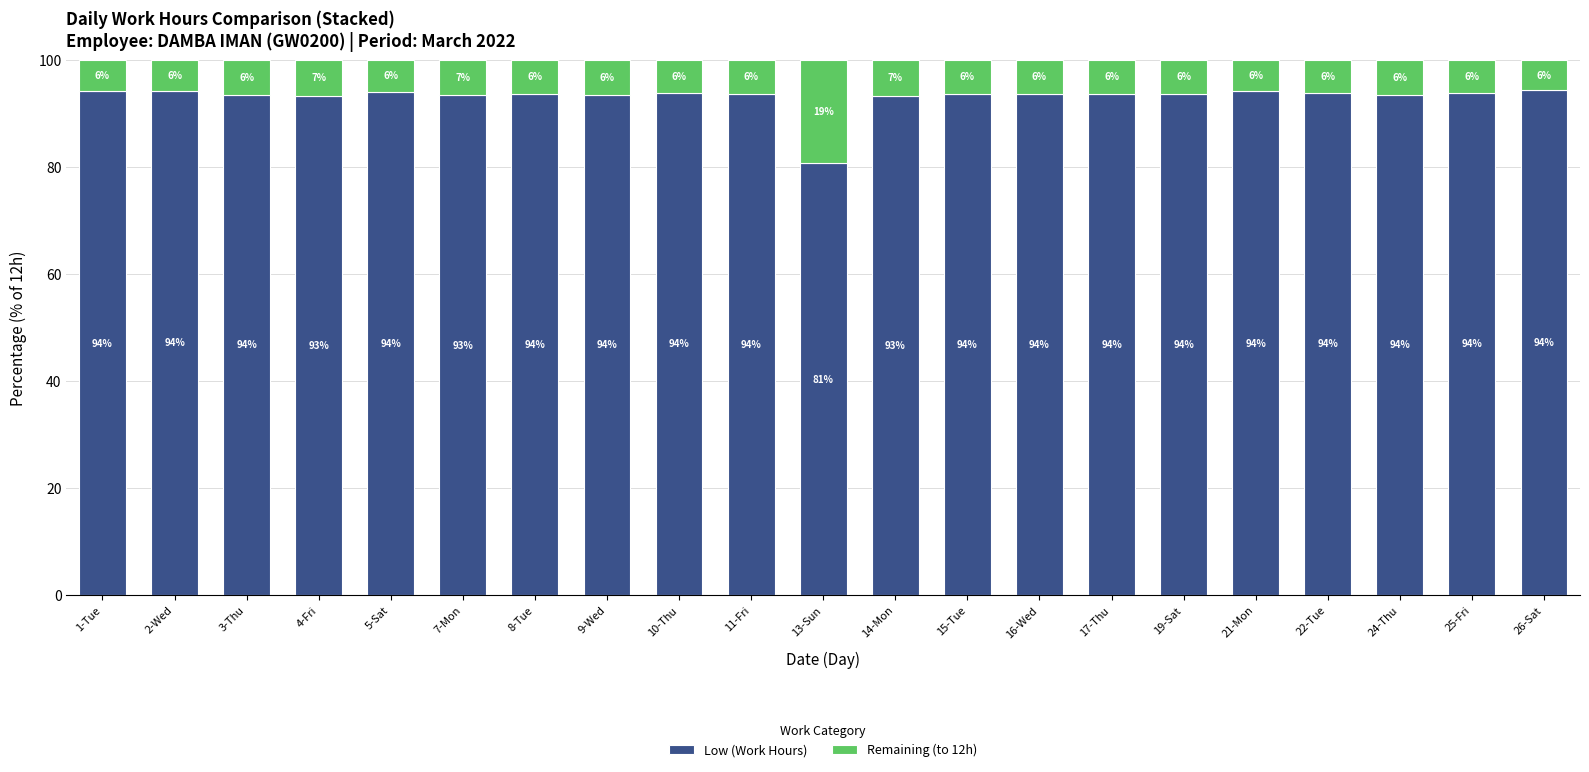

Is it true that Low (Work Hours) equals 165.3 at 4-Fri?

False